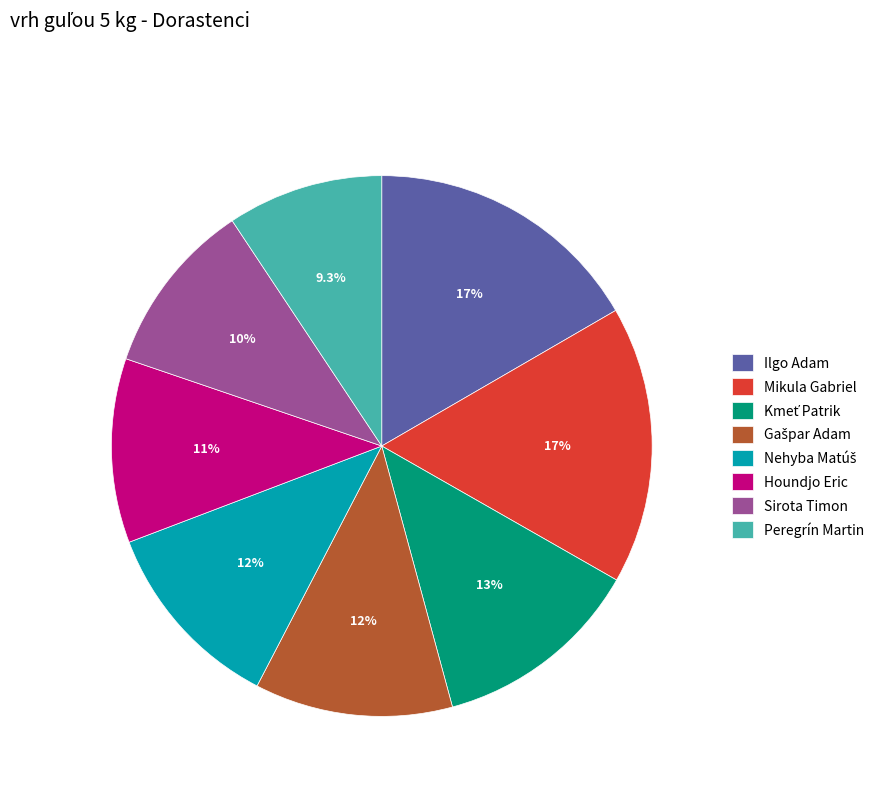

Is there a majority slice in this chart?

No